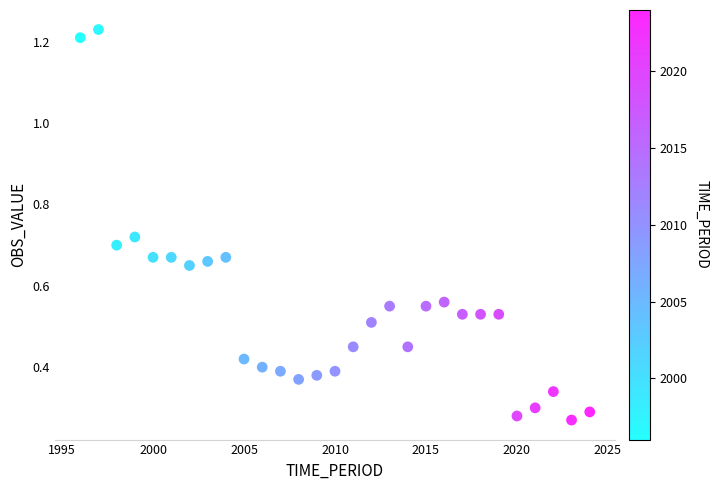

What is the range of X values (max minus min)?

28.0